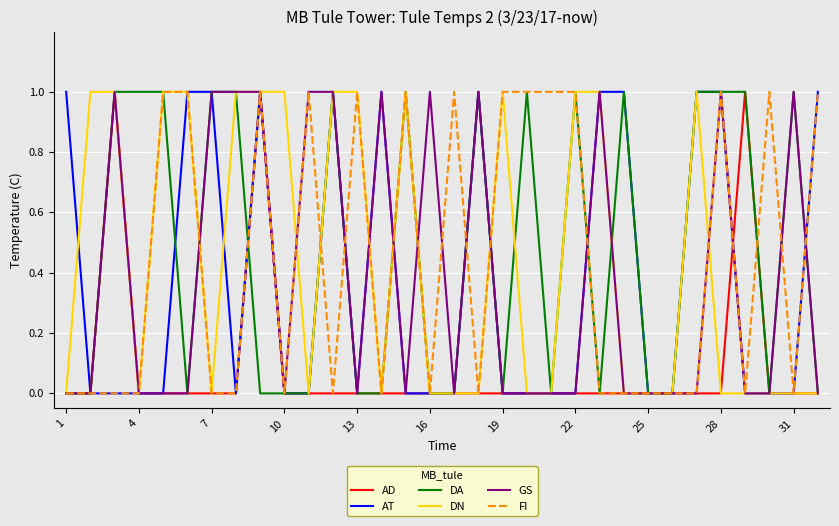

Which series has the largest total across all categories?

DA